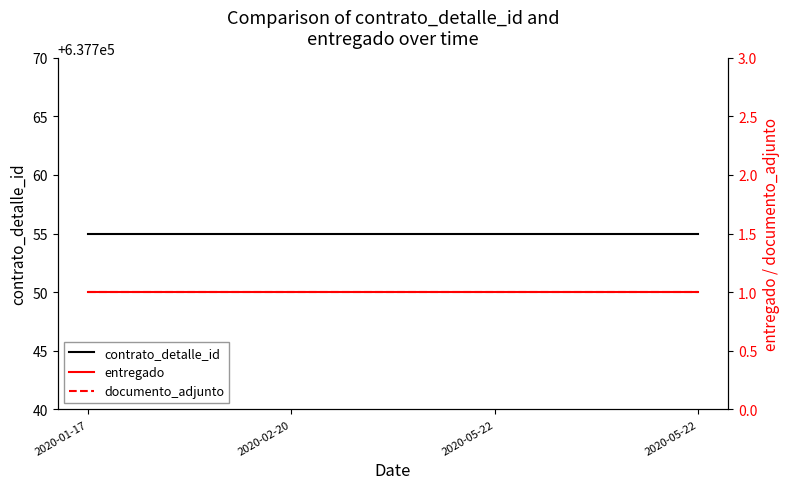

What value does the documento_adjunto series have at 2020-05-22?

1